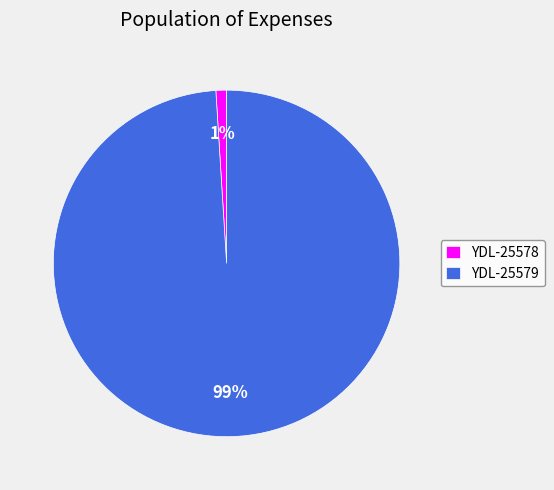

How many segments does this pie chart have?

2